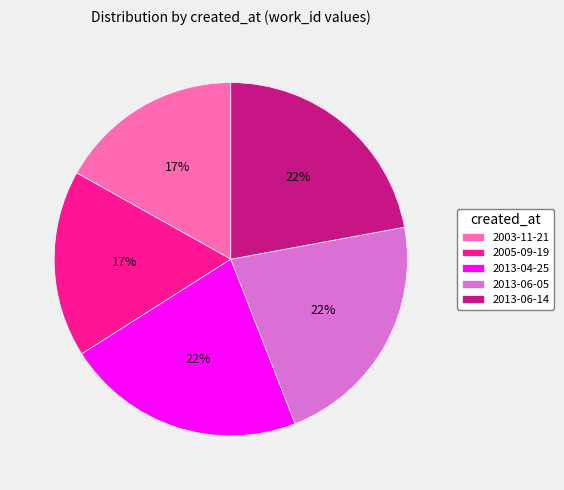

Does any single category account for the majority?

No